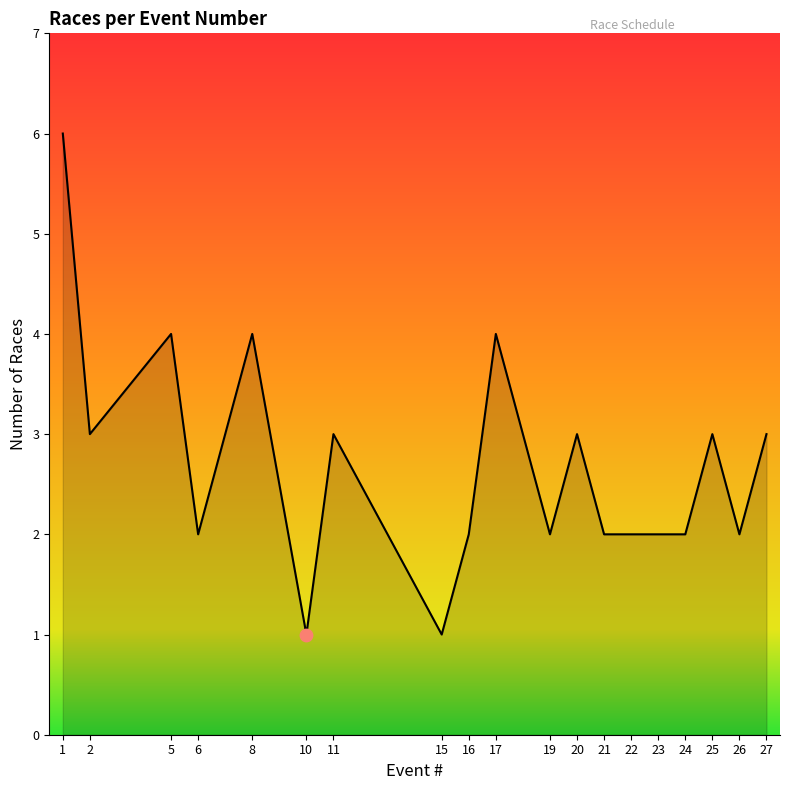

Between 10 and 16, which is larger?

16